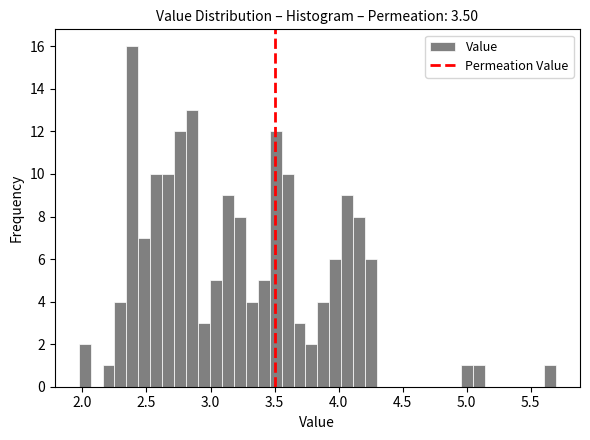

Read against the x-axis, roughly where is the centre of the tallest bar?

2.40